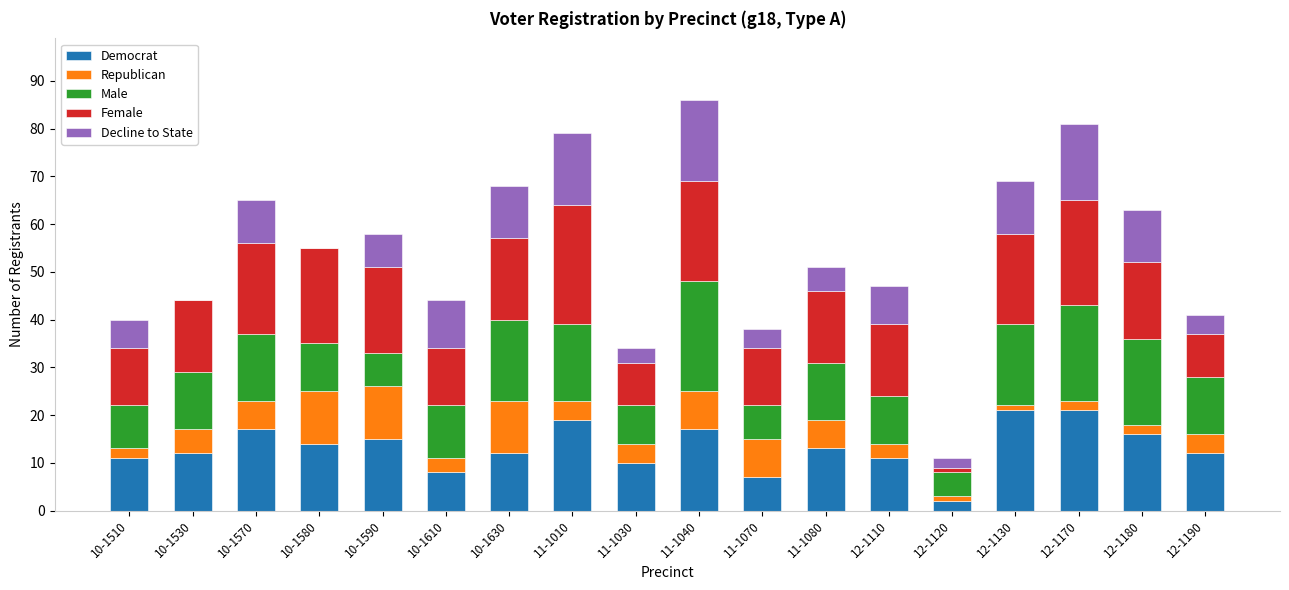

The Democrat series shows 21 at 12-1130. True or false?

True